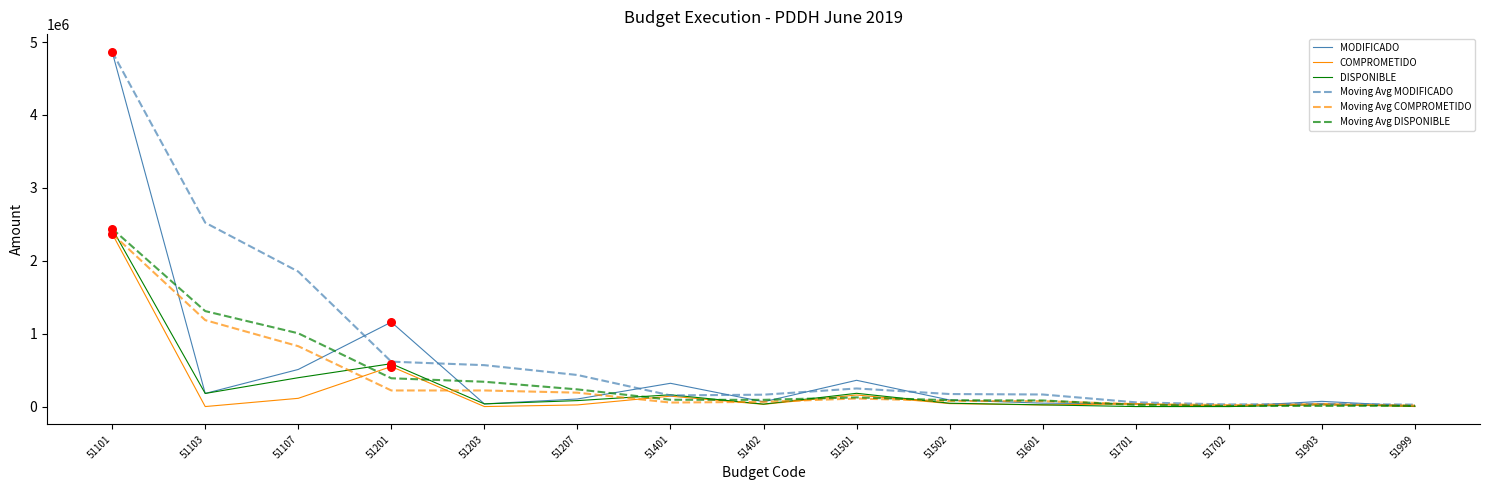

At which category is the sum across all series the highest?

51101